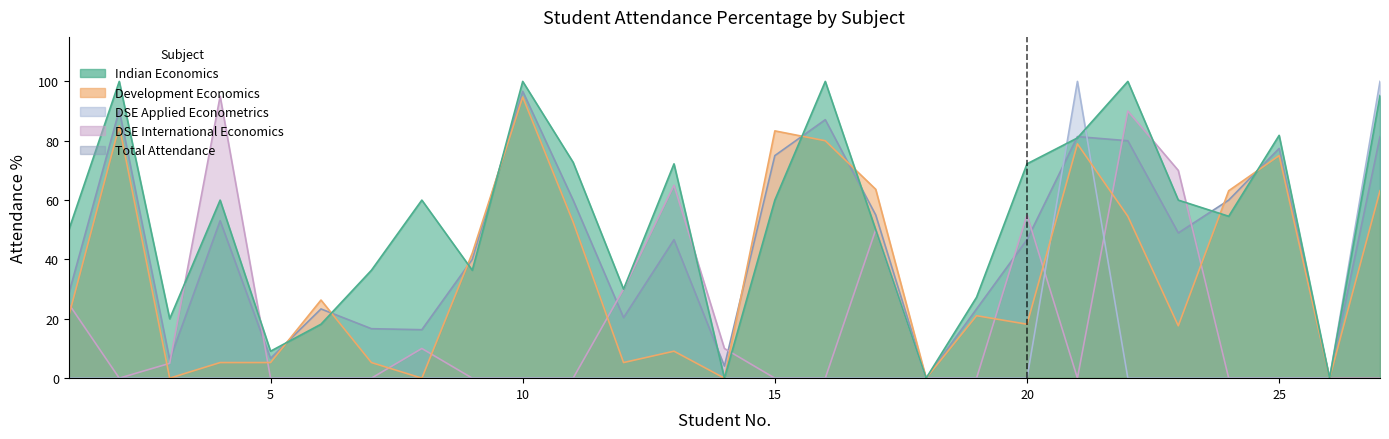

Rank the series by their maximum value, from highest to lowest.

INDIAN_ECO_%, DSE_APPL_%, Total_%, DSE_INT_%, DEV_ECO_%